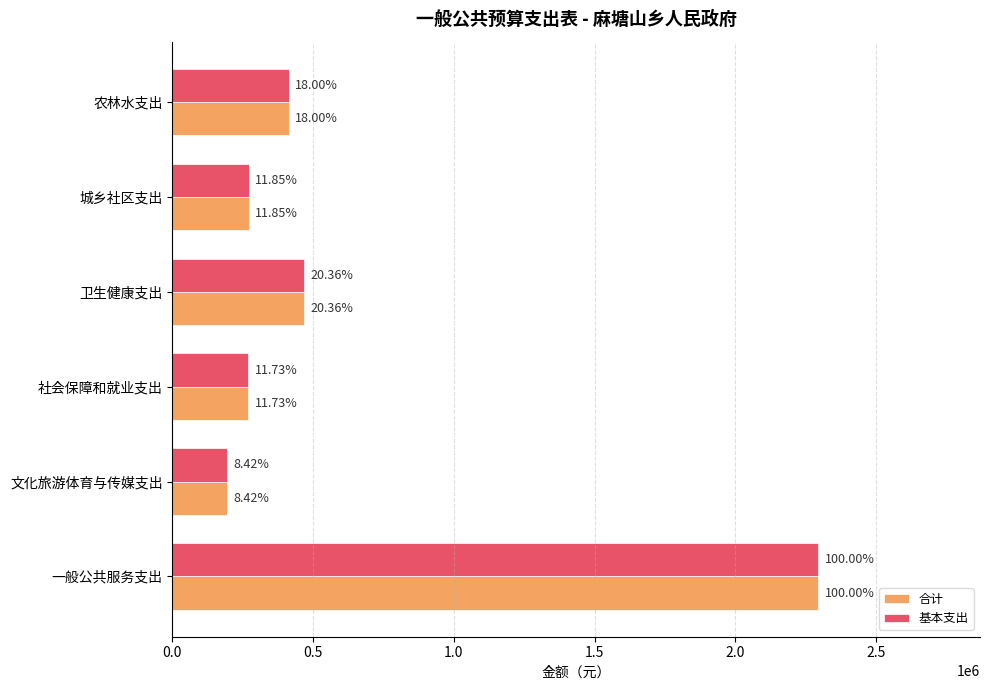

What are all the series names shown in the legend?

合计, 基本支出